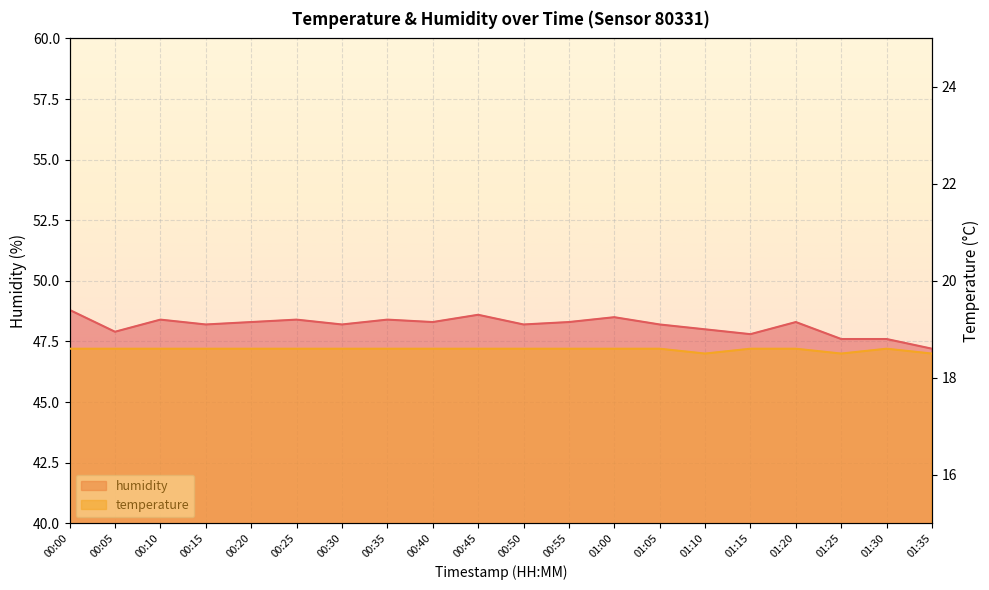

Which series has the largest total across all categories?

humidity